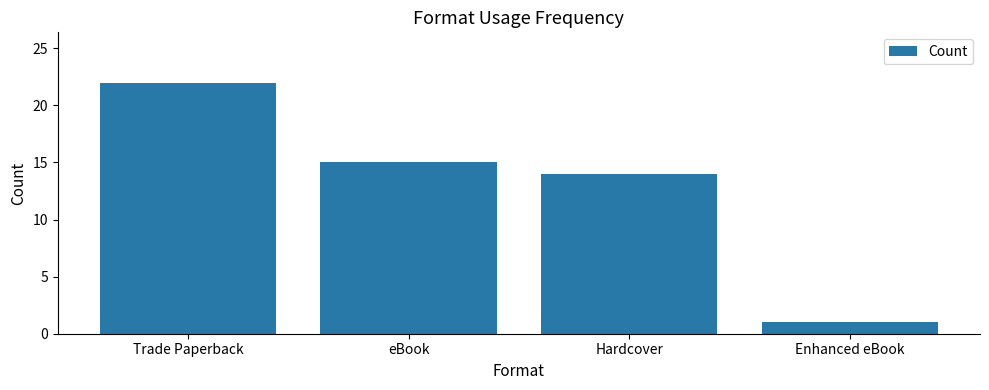

Is it true that the value at Trade Paperback is 39?

False